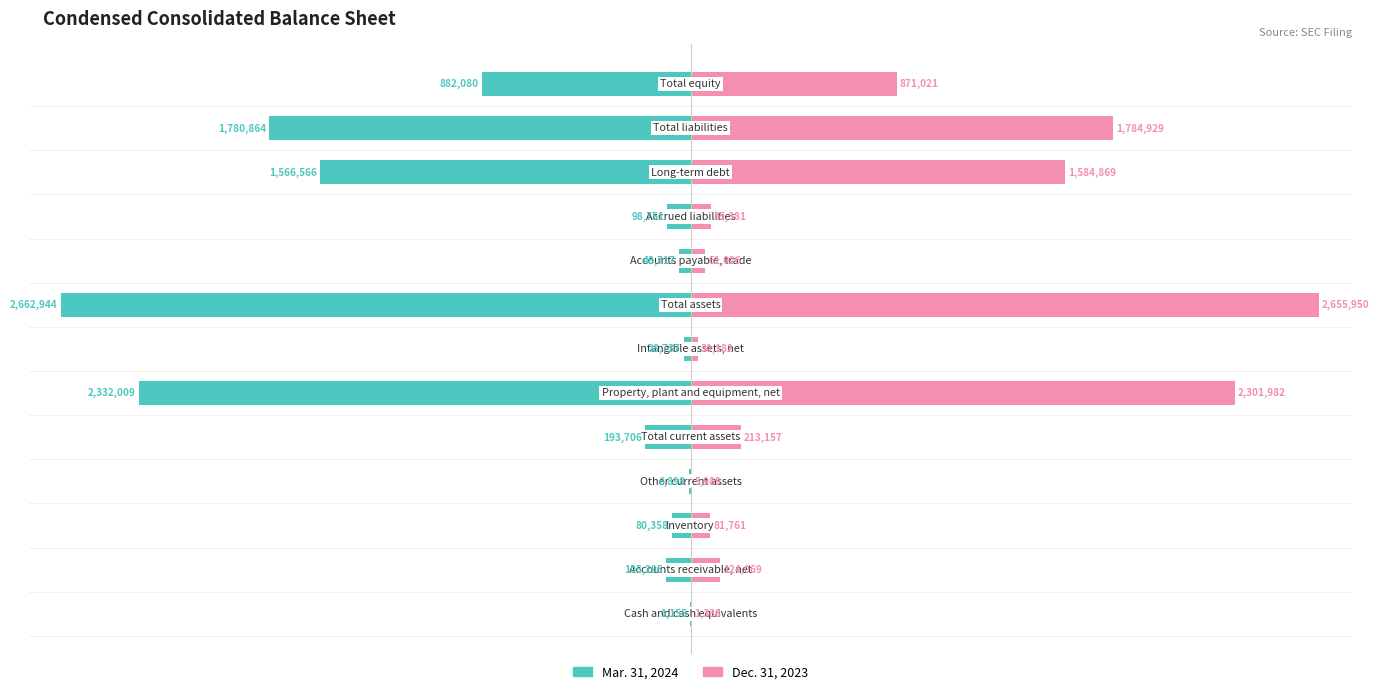

The value of Mar. 31, 2024 at 50 is -32.4. True or false?

False